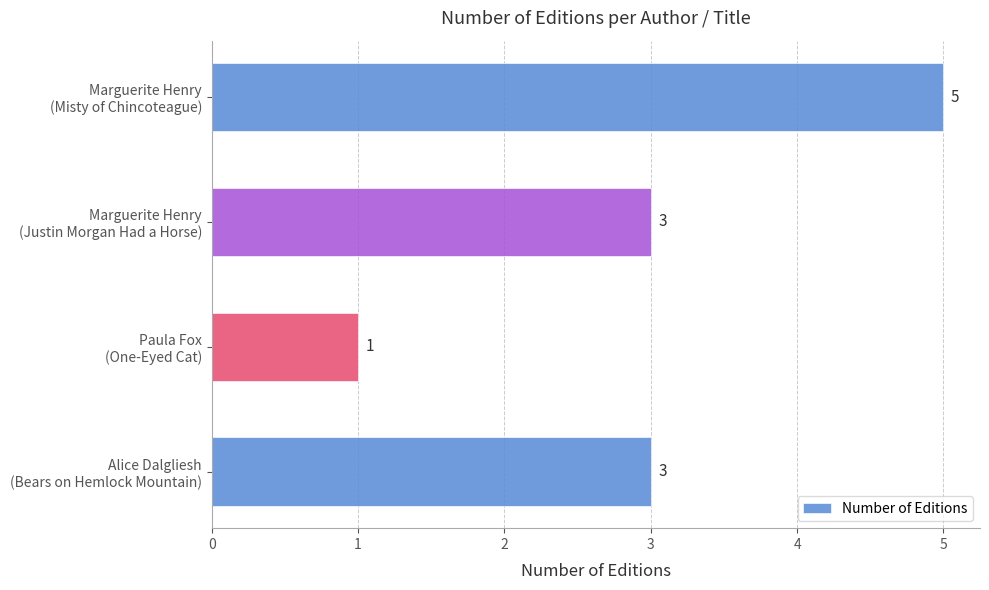

Reading top to bottom, transcribe all the data shown in this chart.

5	3	1	3